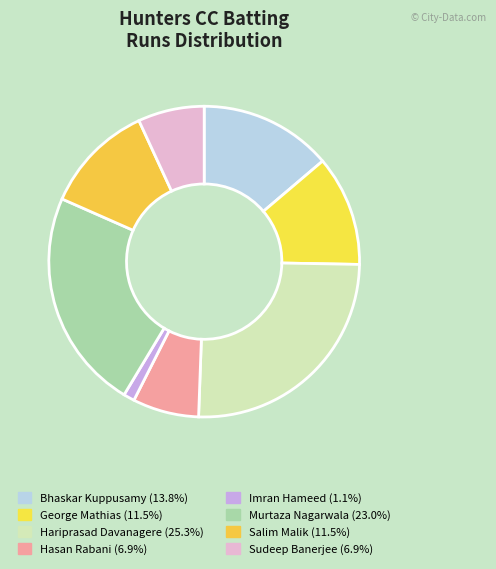

Do Salim Malik and Bhaskar Kuppusamy together represent more than half of the pie?

No